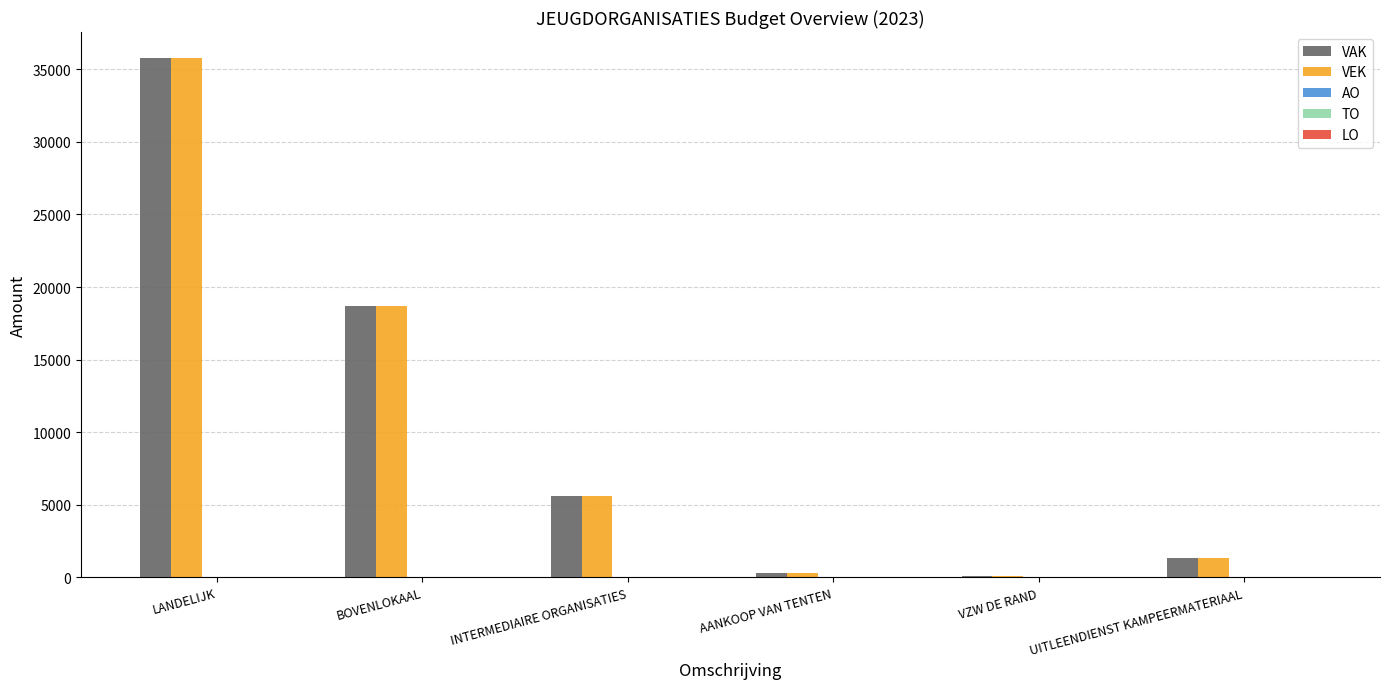

What is the sum of all VAK values?

61769